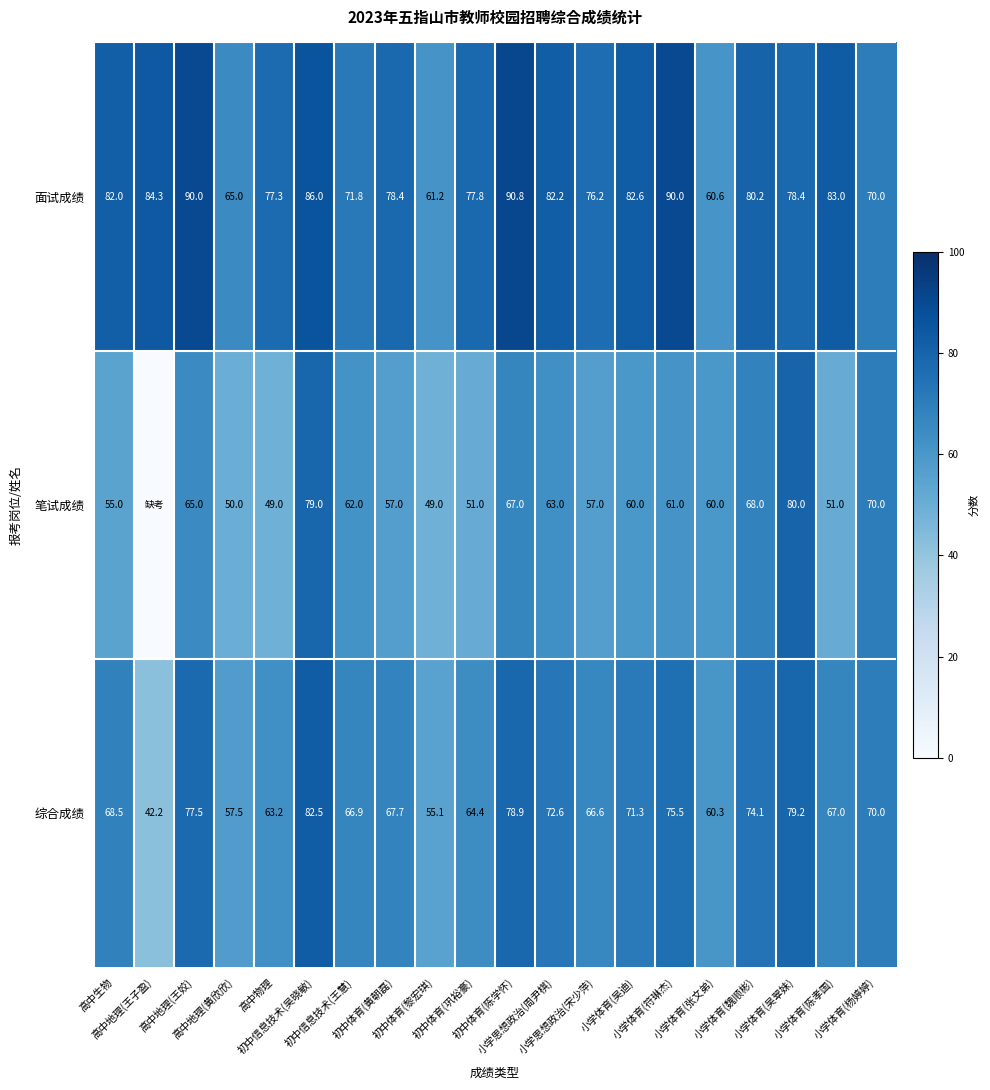

Where does the 面试成绩 series first go above 80?

高中生物